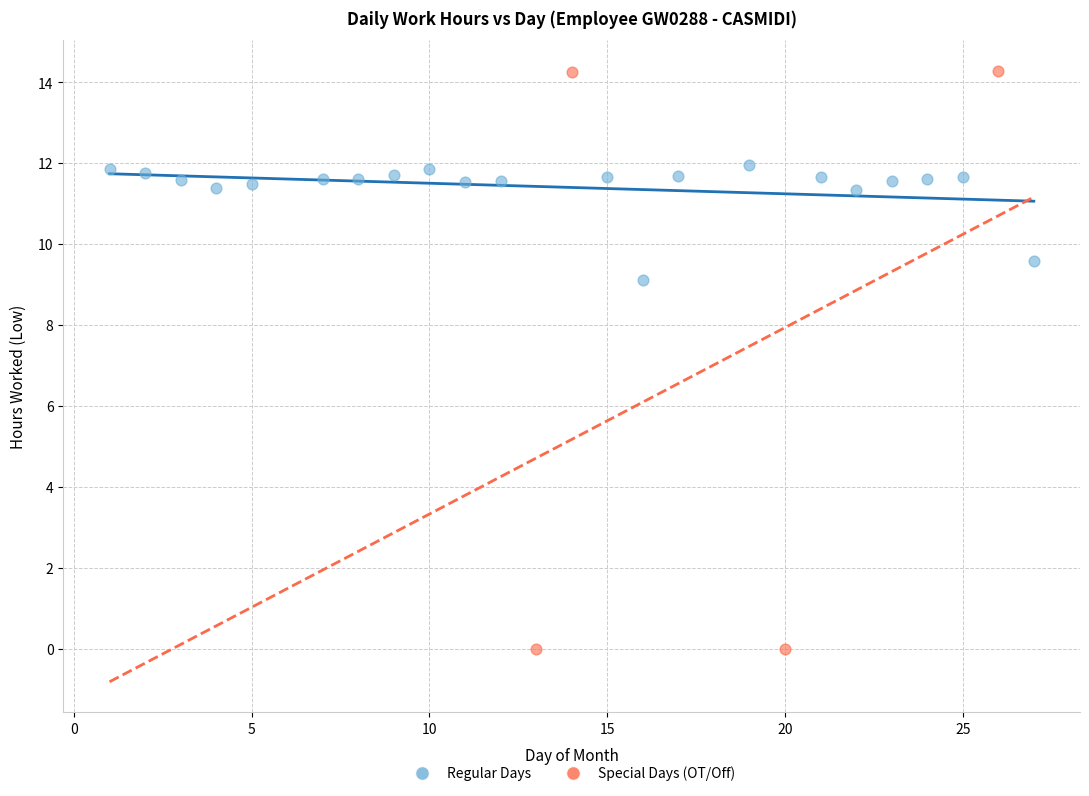

Which series contains the highest Y value?

Special Days (OT/Off)